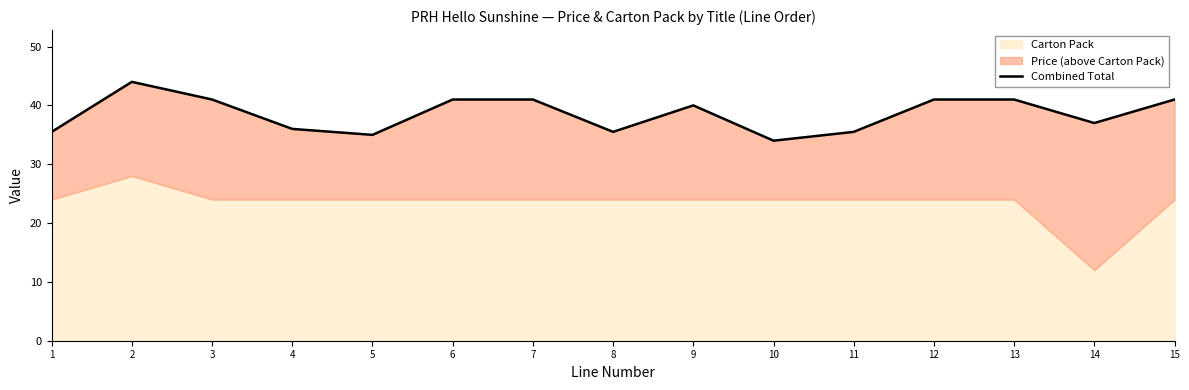

Is it true that the value at 10 is 34.0?

True